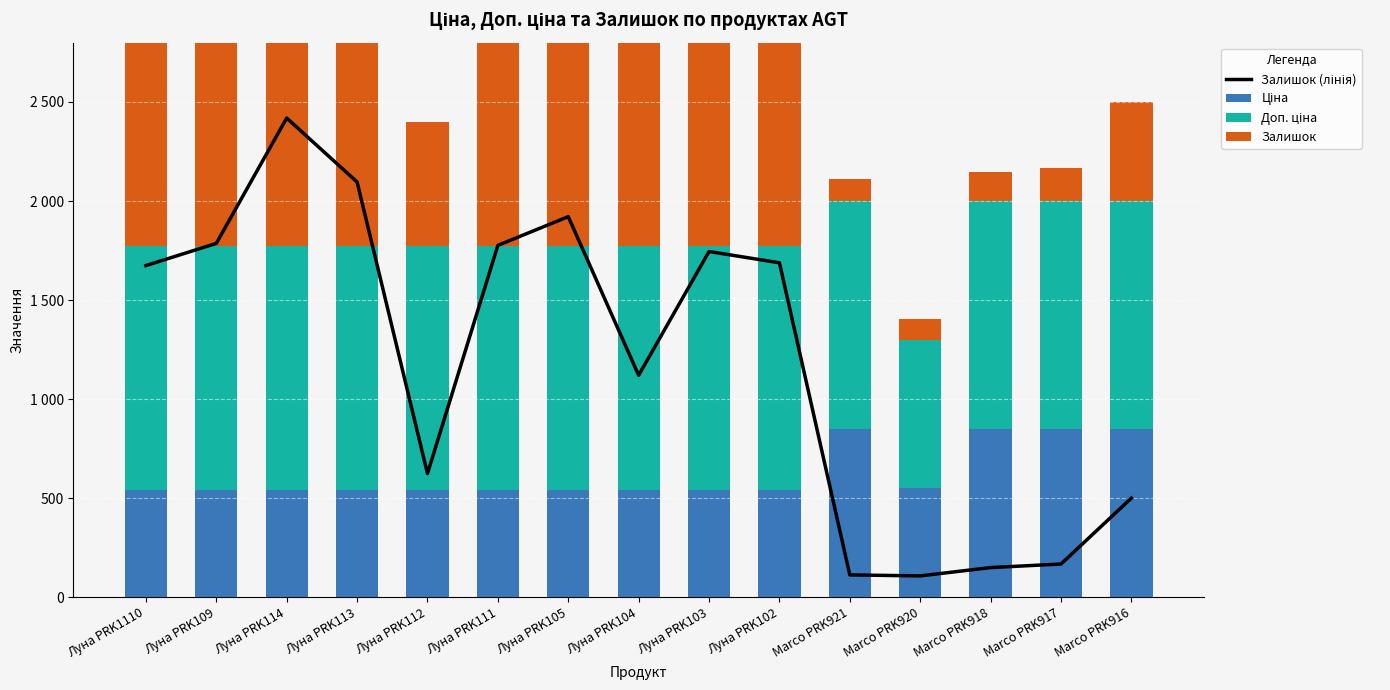

At which label does Ціна reach its minimum?

Луна PRK1110